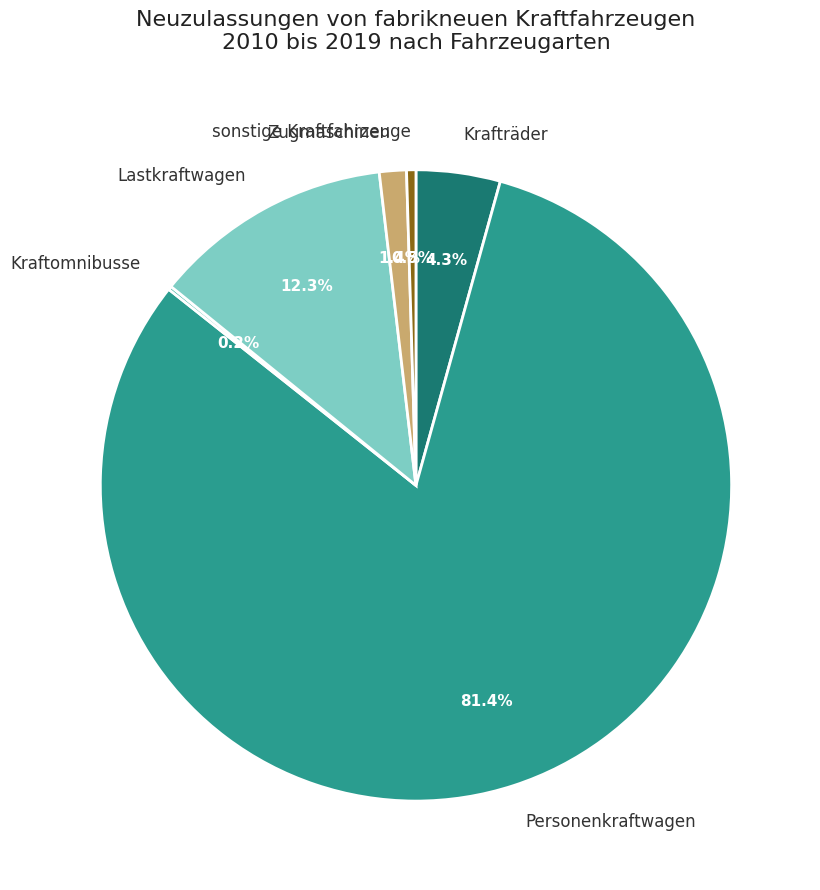

Do Personenkraftwagen and sonstige Kraftfahrzeuge together represent more than half of the pie?

Yes